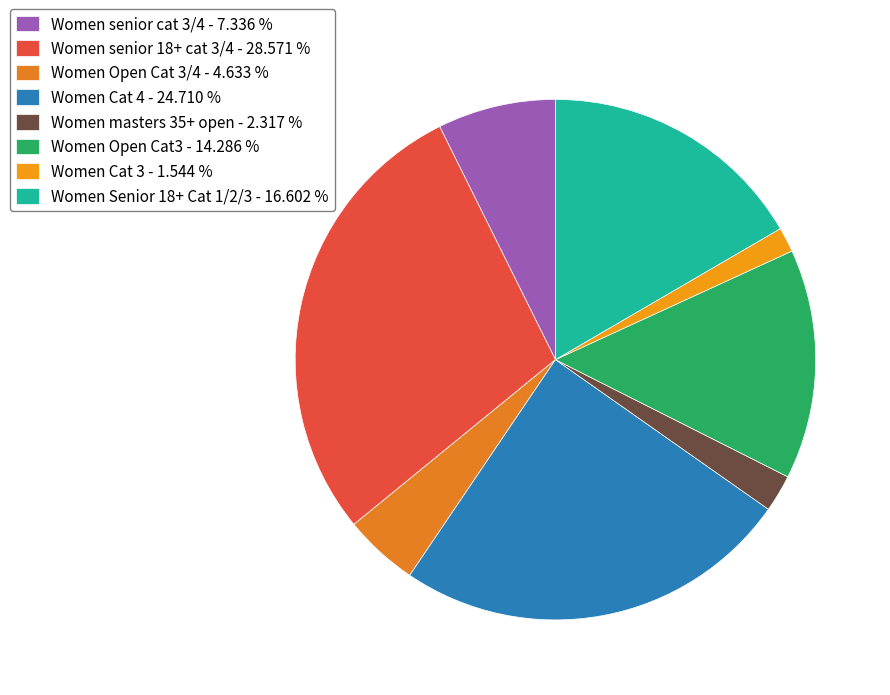

Combined, what portion of the pie is Women masters 35+ open and Women Open Cat 3/4?

6.9%